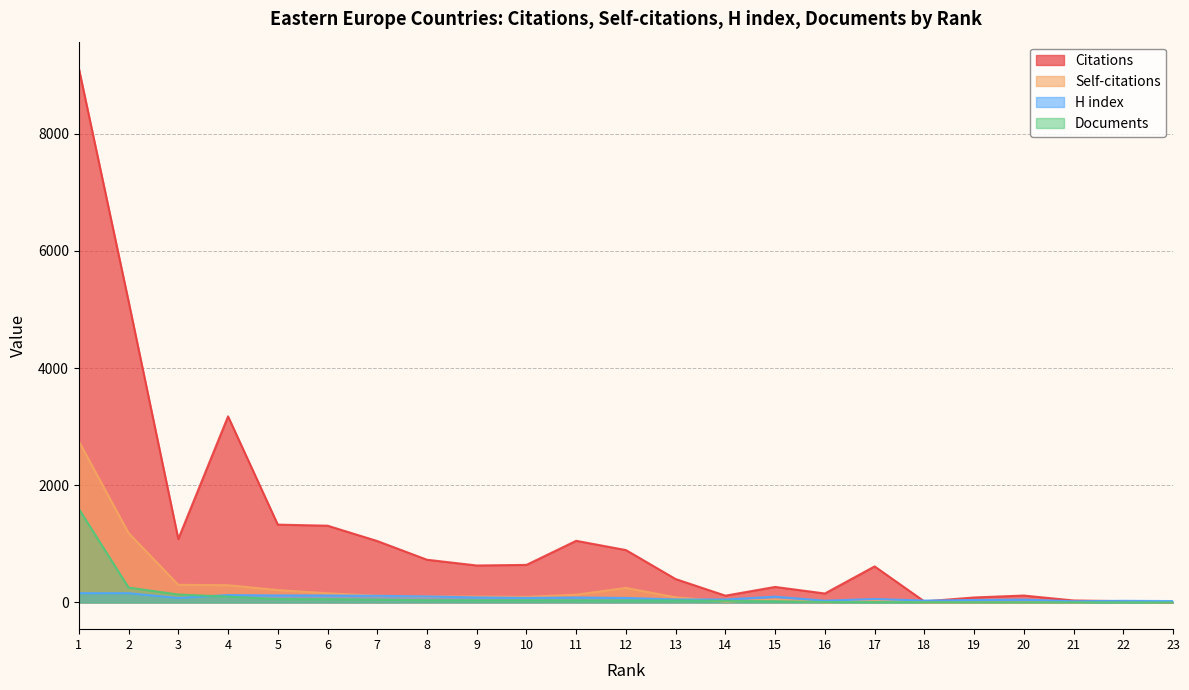

Reading left to right, extract all data points from this chart.

Citations: 9113	5139	1083	3175	1328	1310	1048	729	631	641	1052	894	399	116	265	153	615	18	85	118	34	22	2
Self-citations: 2750	1185	301	295	211	157	115	100	101	96	133	248	88	15	51	2	34	2	1	1	2	13	0
H index: 159	158	76	126	120	119	114	102	86	78	84	77	51	50	99	30	59	32	42	48	21	28	24
Documents: 1597	254	135	100	57	56	47	38	37	37	36	34	34	28	20	8	6	6	4	3	3	2	1